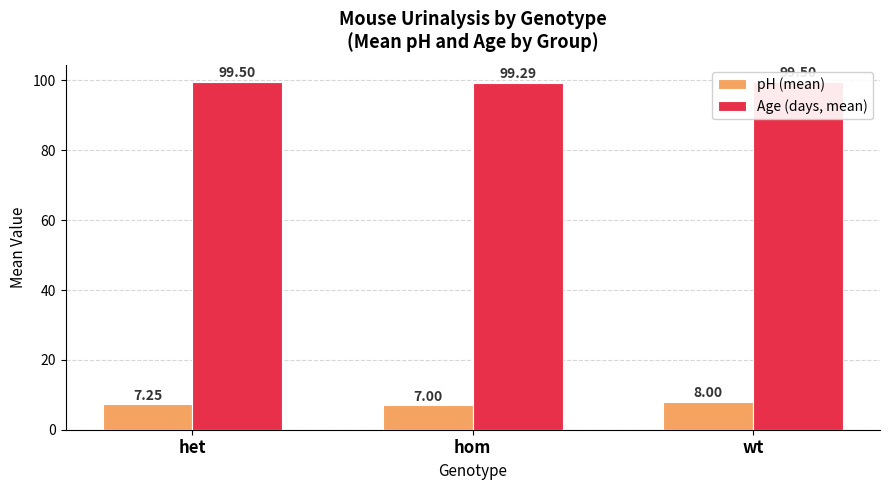

Reading left to right, what are all the values shown in this chart?

pH (mean): 7.2	7.0	8.0
Age (days, mean): 99.5	99.3	99.5